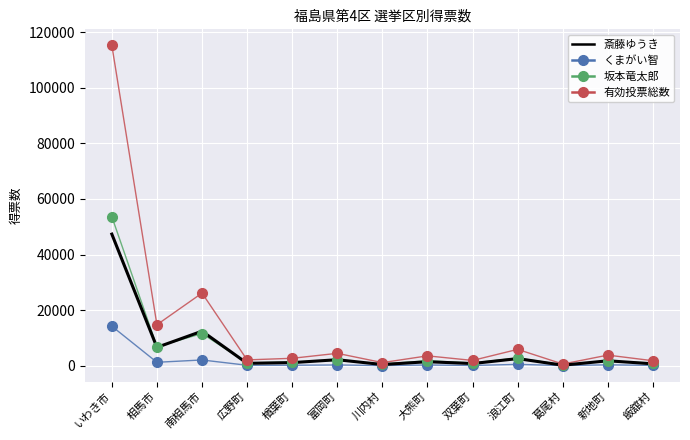

List the series in order of their peak value, lowest first.

くまがい智, 斎藤ゆうき, 坂本竜太郎, 有効投票総数